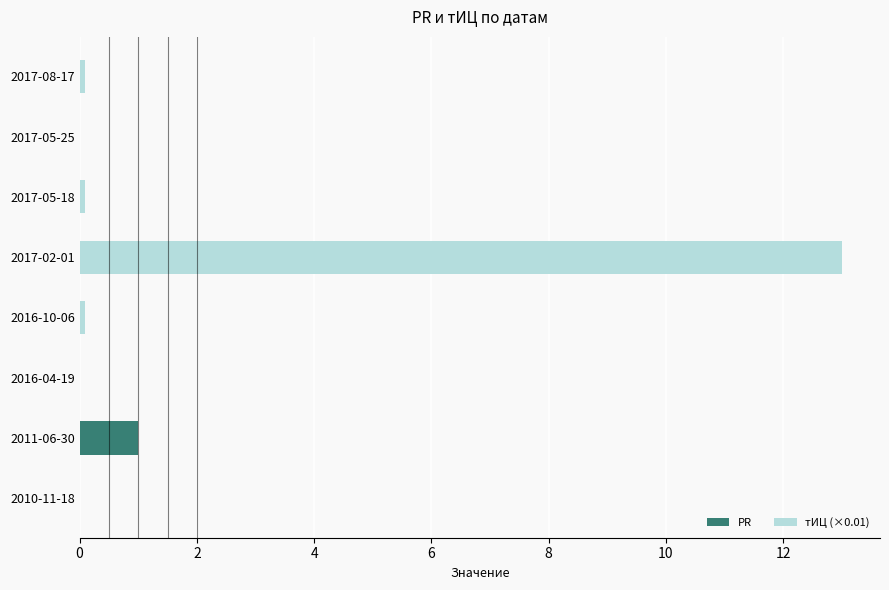

Is it true that PR equals 0.0 at 2017-05-25?

True